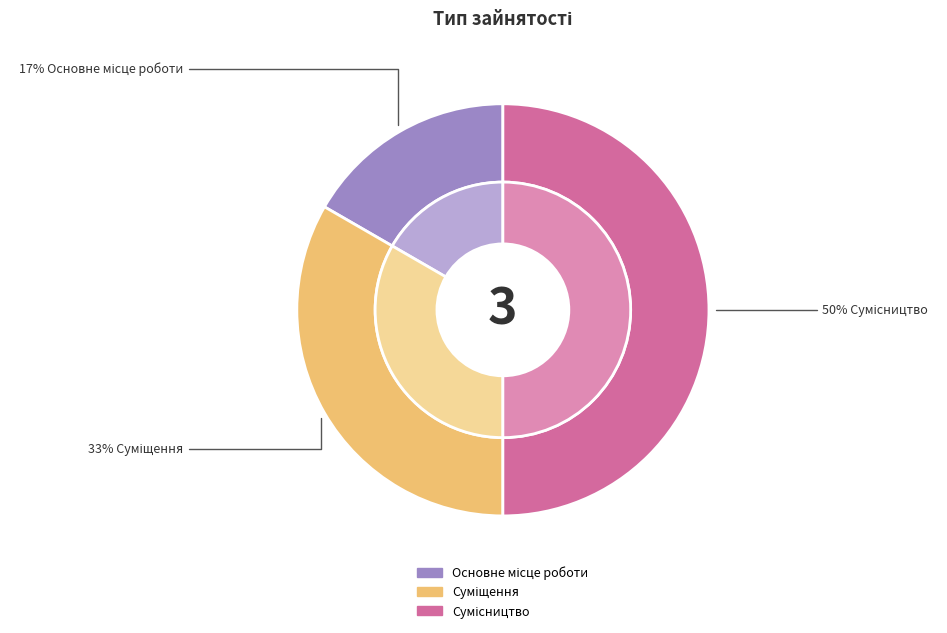

To the nearest percent, what percentage of the pie is Суміщення?

33%